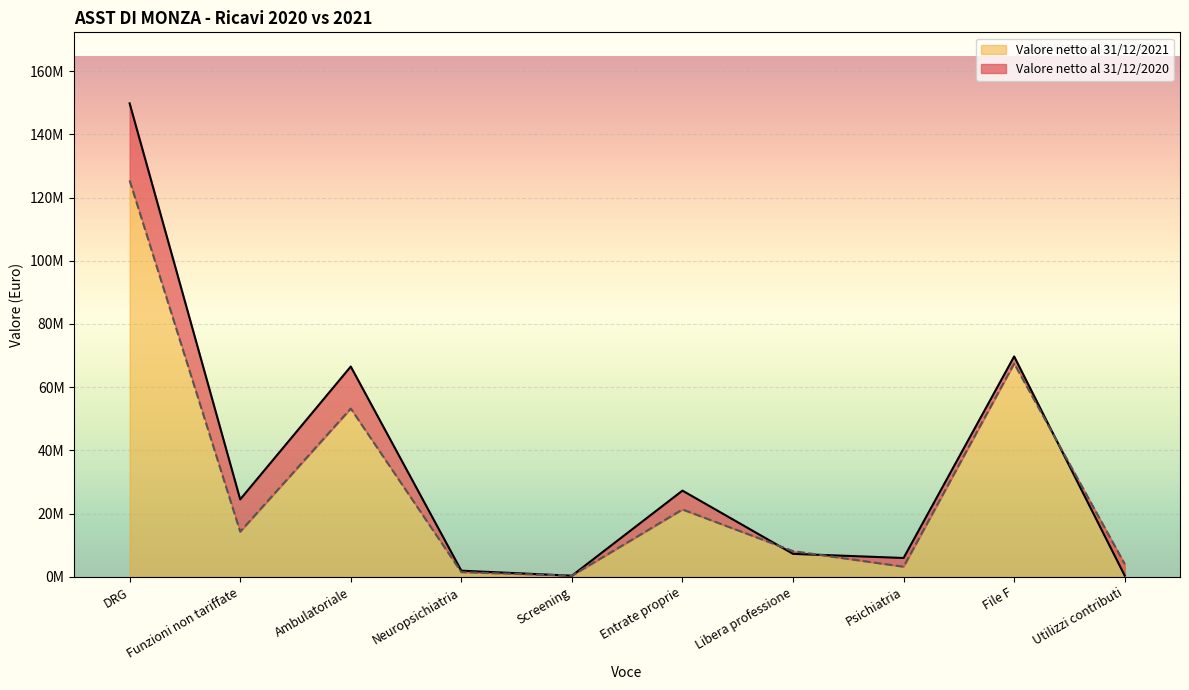

What is the total value across all series at File F?

137235444